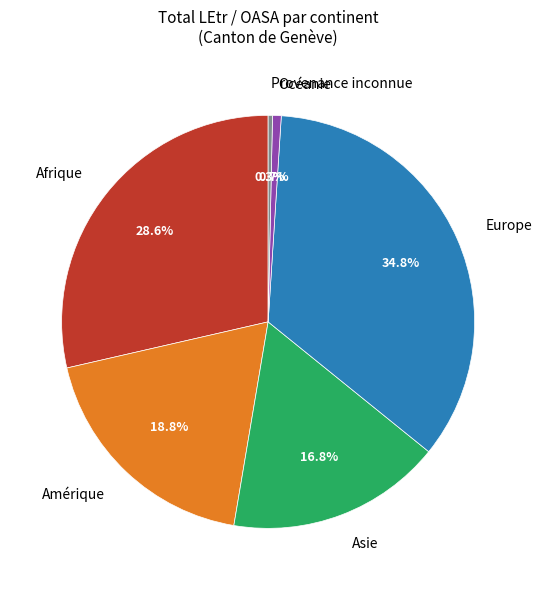

Is Amérique the majority of the pie?

No